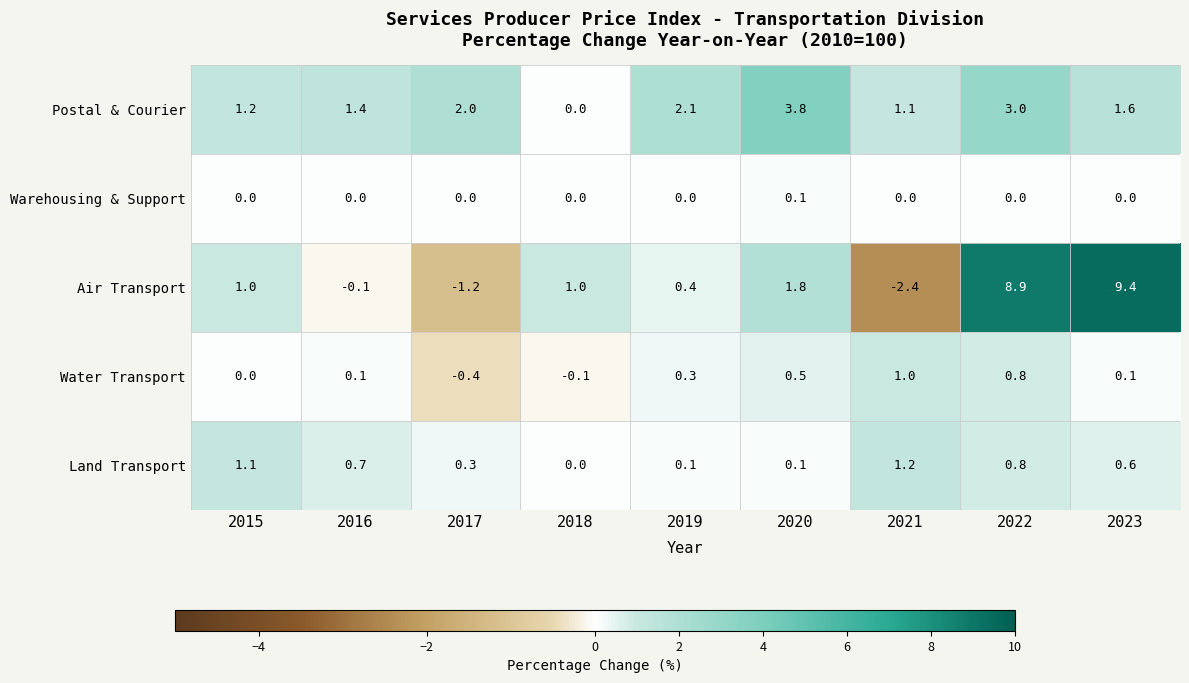

At which category is the sum across all series the highest?

2022